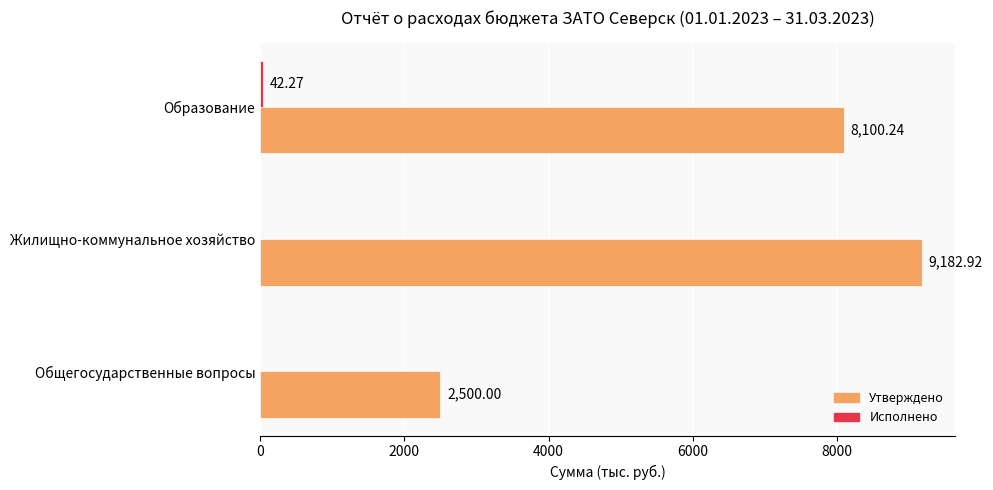

Where is Утверждено nearest to the value 5841?

Образование